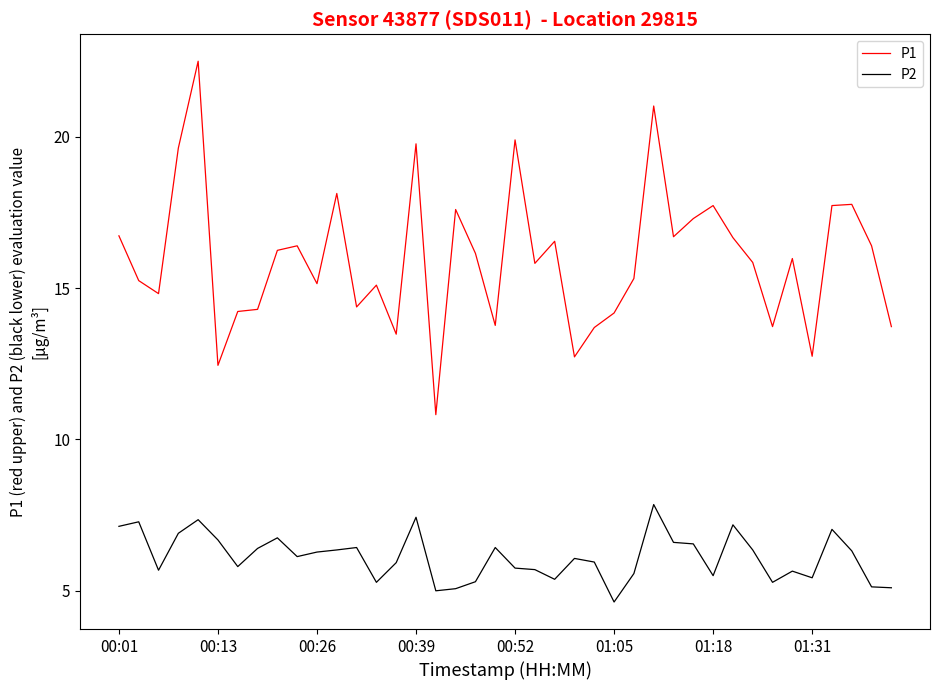

What is the lowest value of the P1 series?

10.8